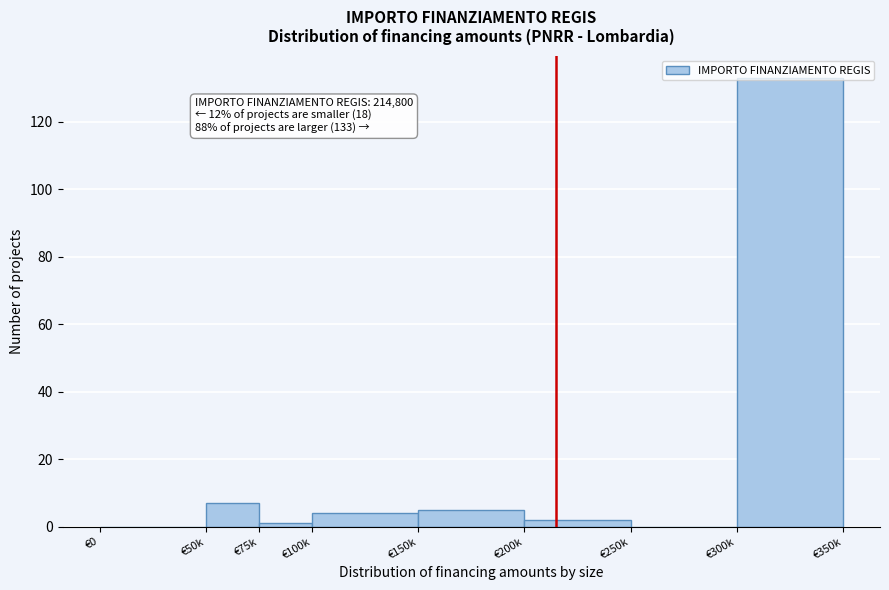

What is the approximate value at €300k?

133